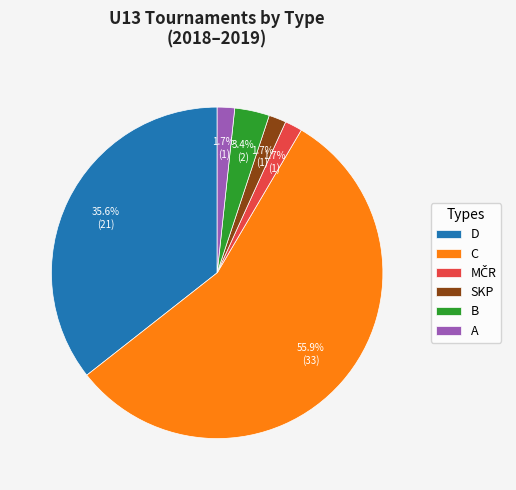

Which slice is the largest?

C